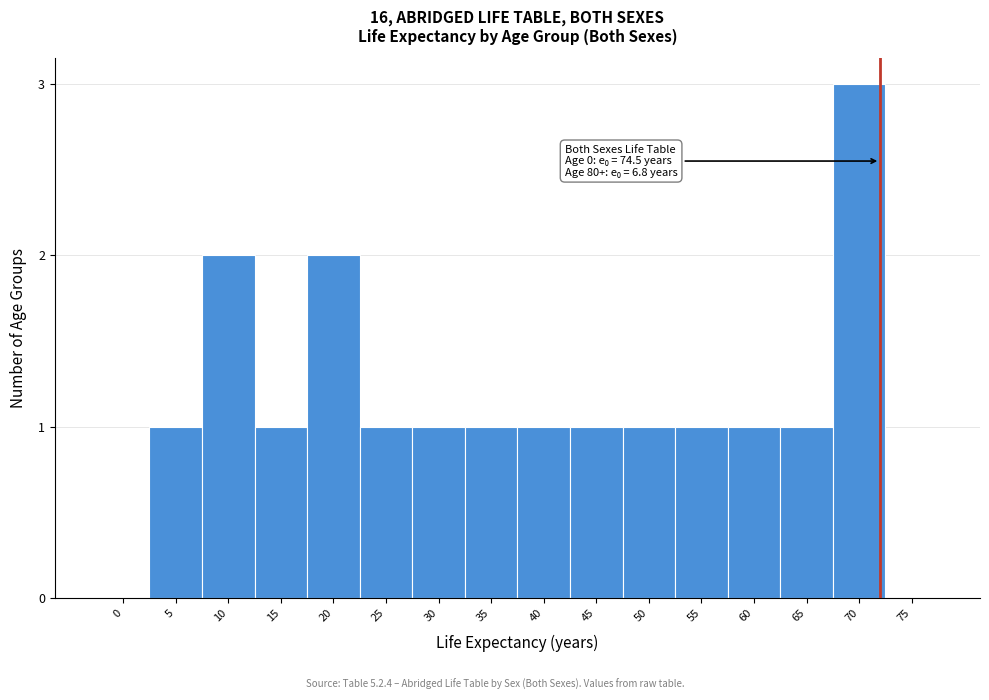

Reading right to left, what are all the values shown in this chart?

75=0	70=3	65=1	60=1	55=1	50=1	45=1	40=1	35=1	30=1	25=1	20=2	15=1	10=2	5=1	0=0